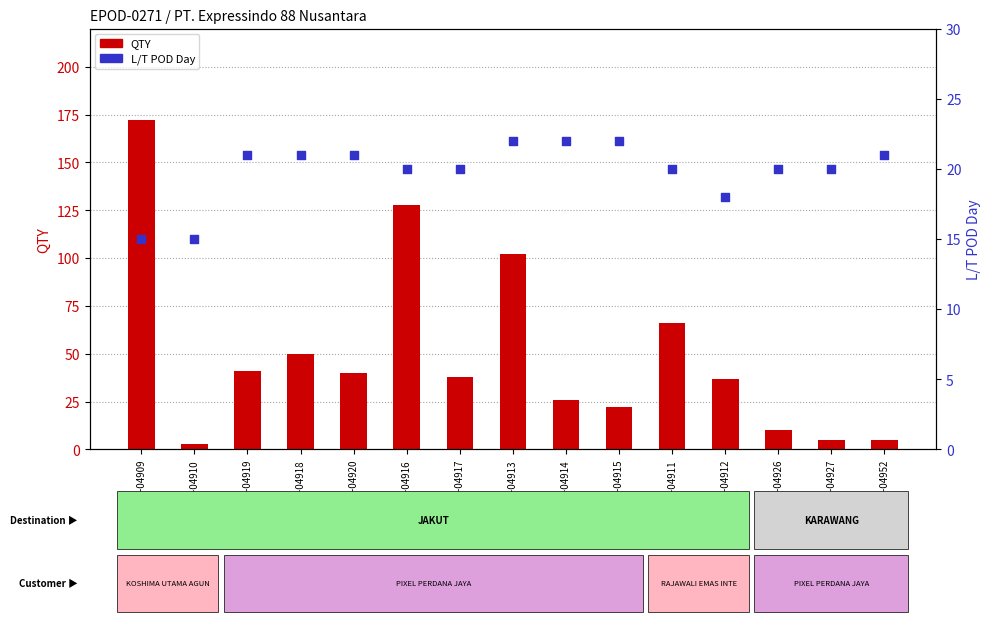

Is the value of QTY at SPM-04911 greater than the value of L/T POD Day at SPM-04920?

Yes